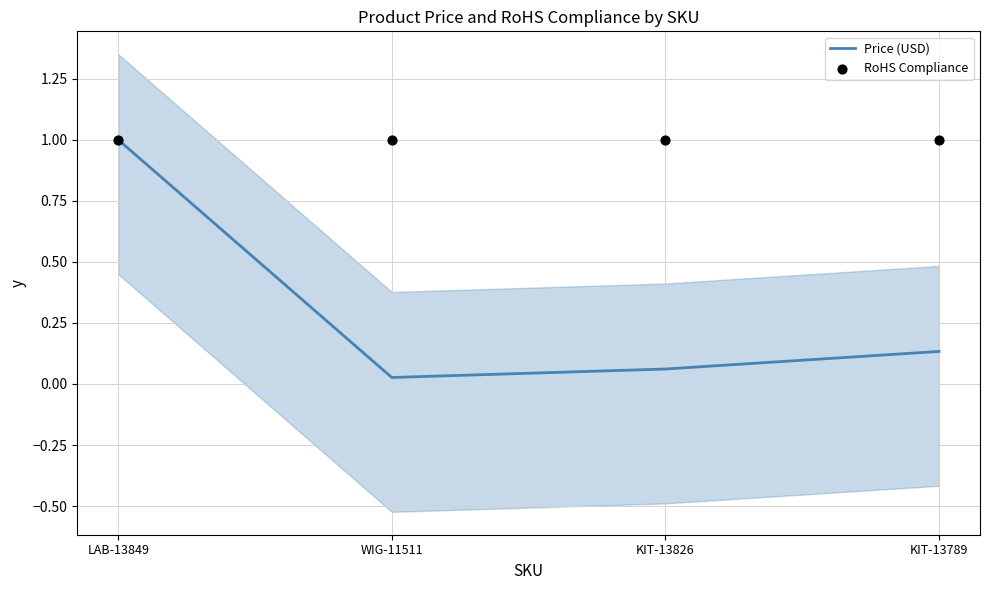

At which category is the sum across all series the highest?

LAB-13849